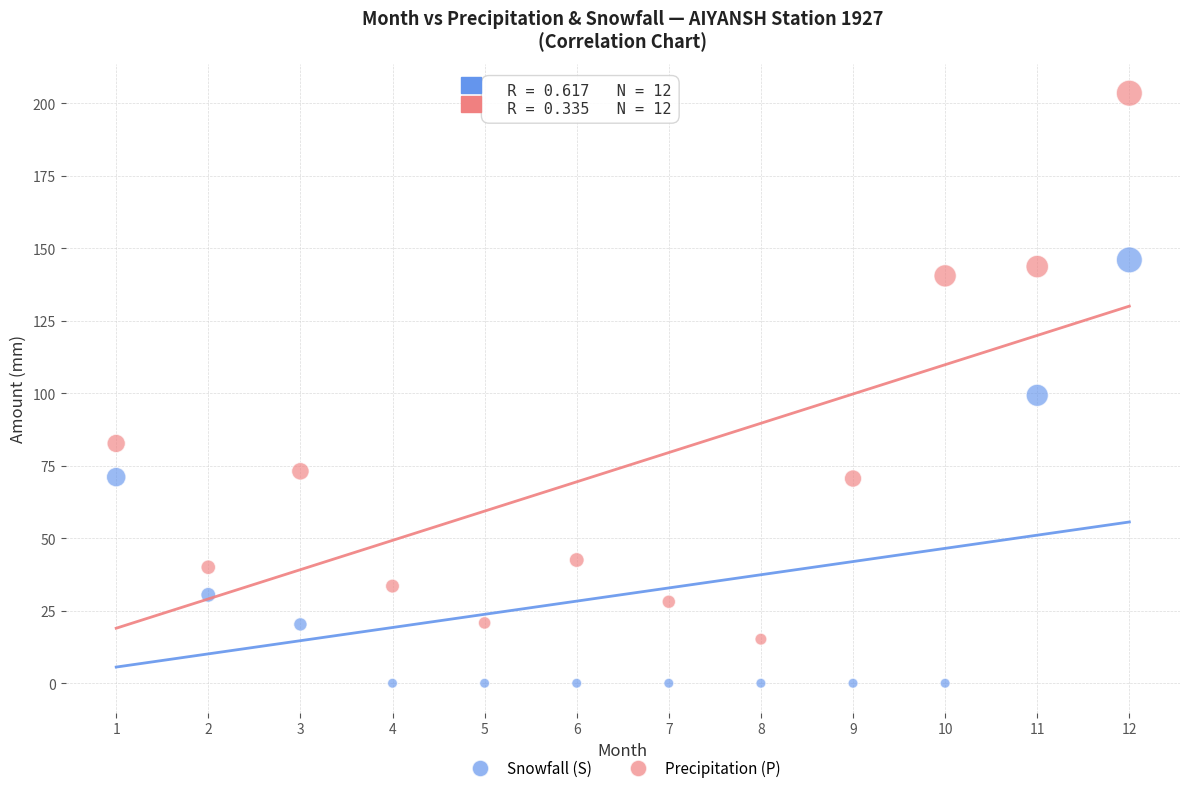

Which series has the widest spread of Y values?

Precipitation (P)